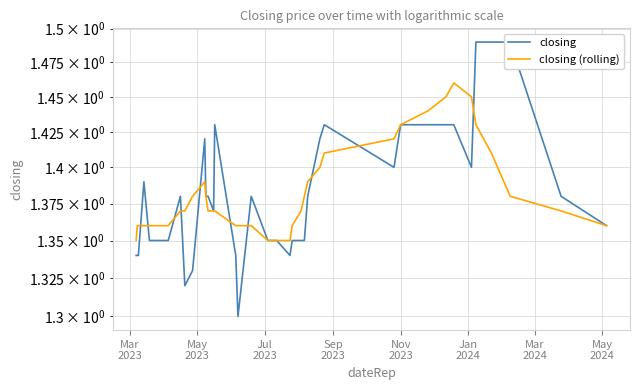

How many intersections are there between closing (rolling) and closing?

10